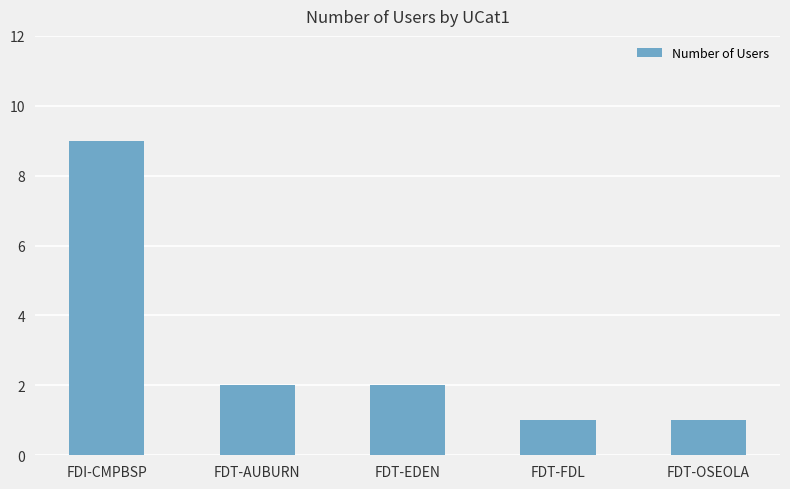

True or false: the data shows 1 at FDT-OSEOLA.

True